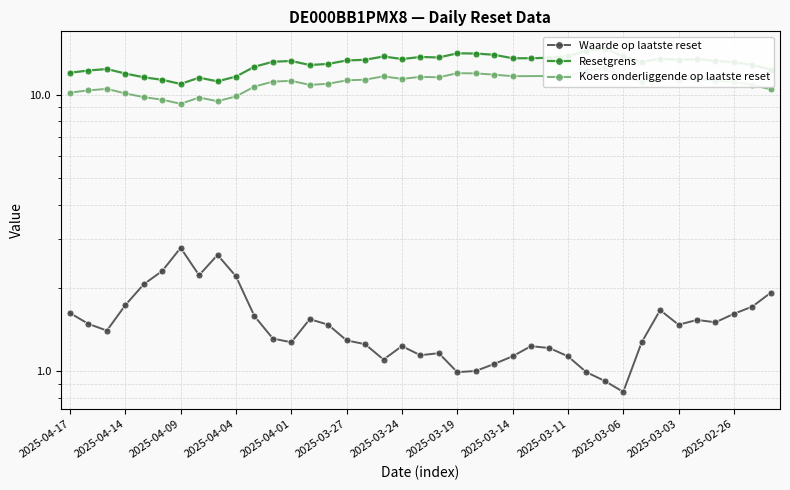

Which series changed the most between 2025-04-10 and 2025-03-18?

Resetgrens